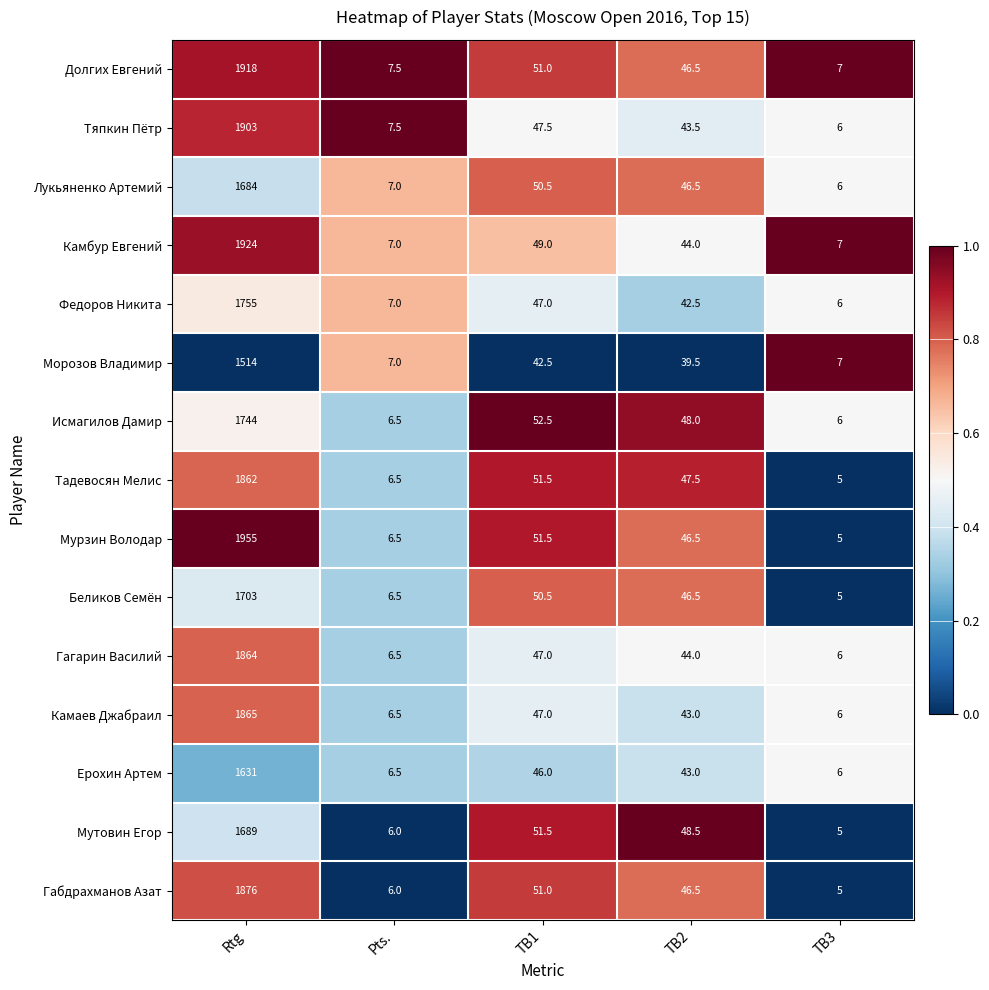

List the series in order of their peak value, highest first.

Мурзин Володар, Камбур Евгений, Долгих Евгений, Тяпкин Пётр, Габдрахманов Азат, Камаев Джабраил, Гагарин Василий, Тадевосян Мелис, Федоров Никита, Исмагилов Дамир, Беликов Семён, Мутовин Егор, Лукьяненко Артемий, Ерохин Артем, Морозов Владимир